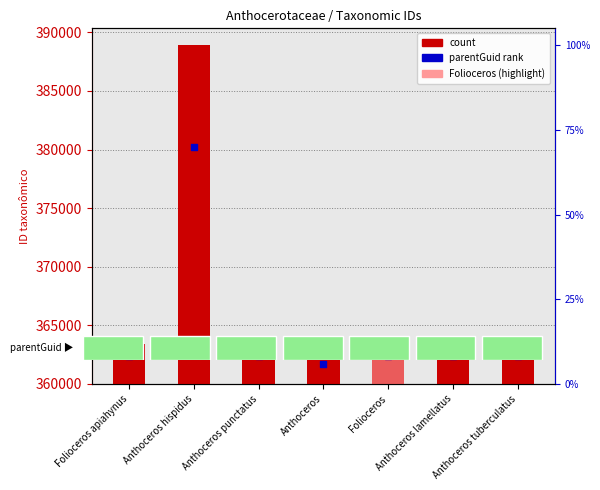

Is the value of count at Anthoceros greater than the value of parentGuid rank at Anthoceros tuberculatus?

No